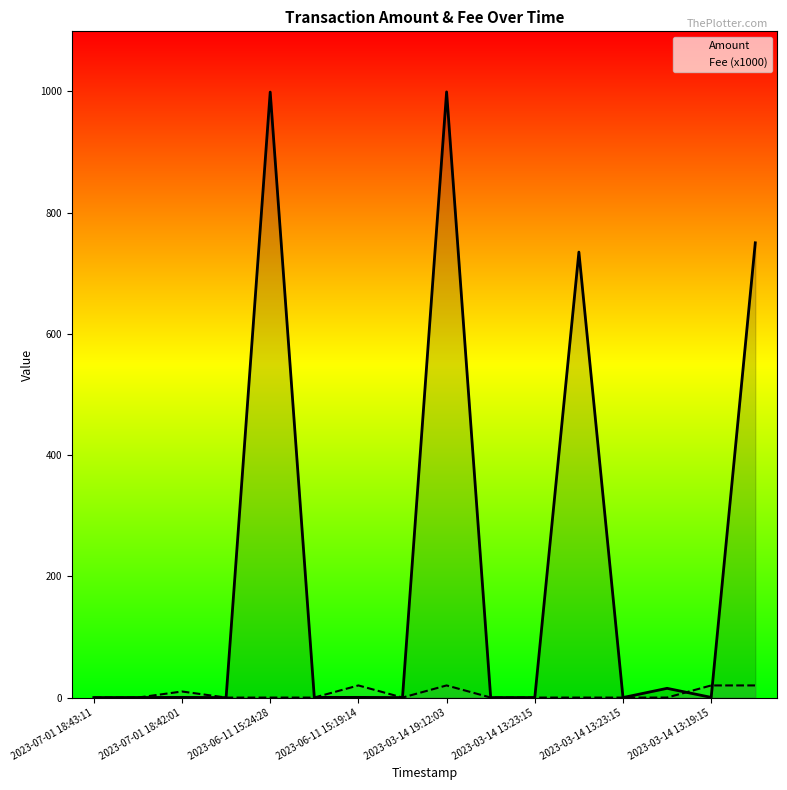

What is the approximate value of Fee (x1000) at 8?

20.0